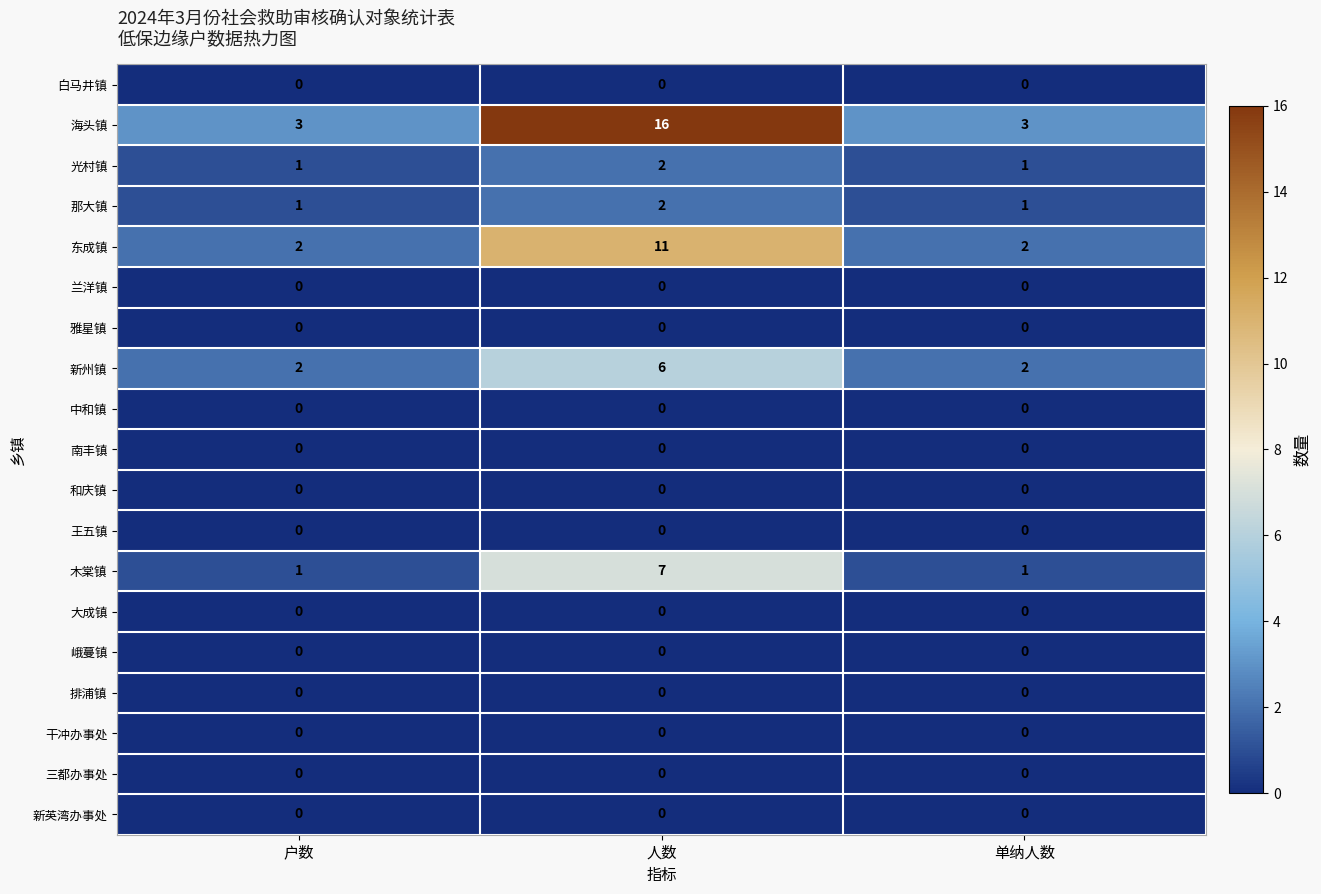

What is the greatest value displayed?

16